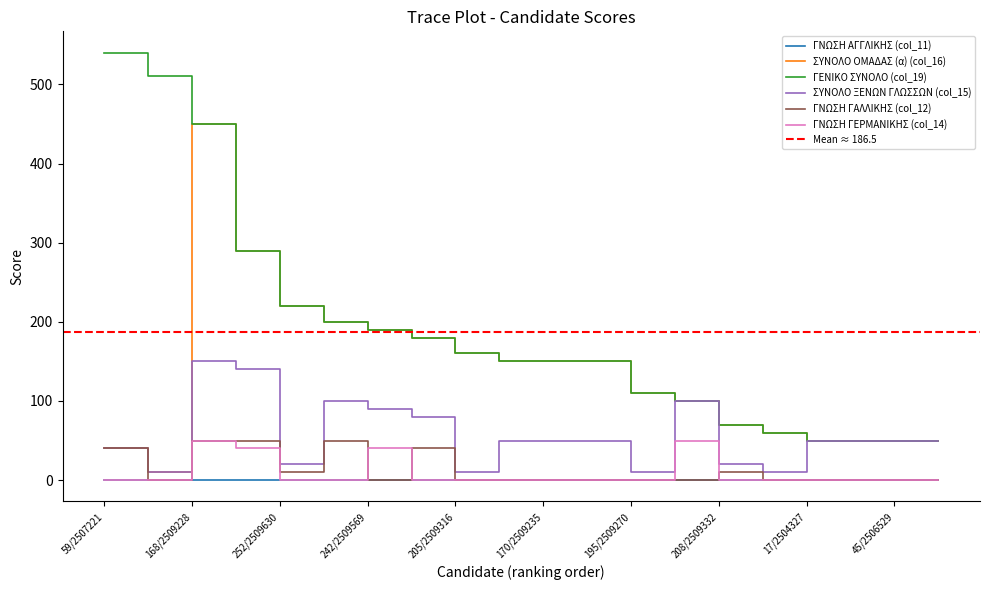

Is it true that ΣΥΝΟΛΟ ΟΜΑΔΑΣ (α) (col_16) equals 450 at 168/2509228?

True